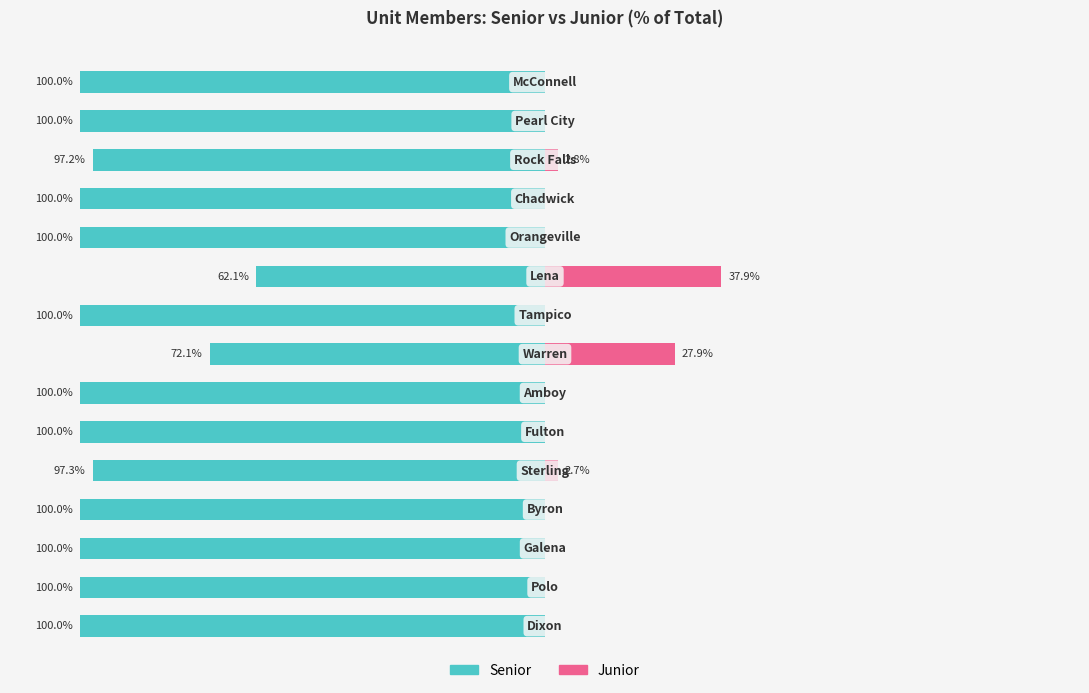

How many values in the Junior series exceed 0?

4